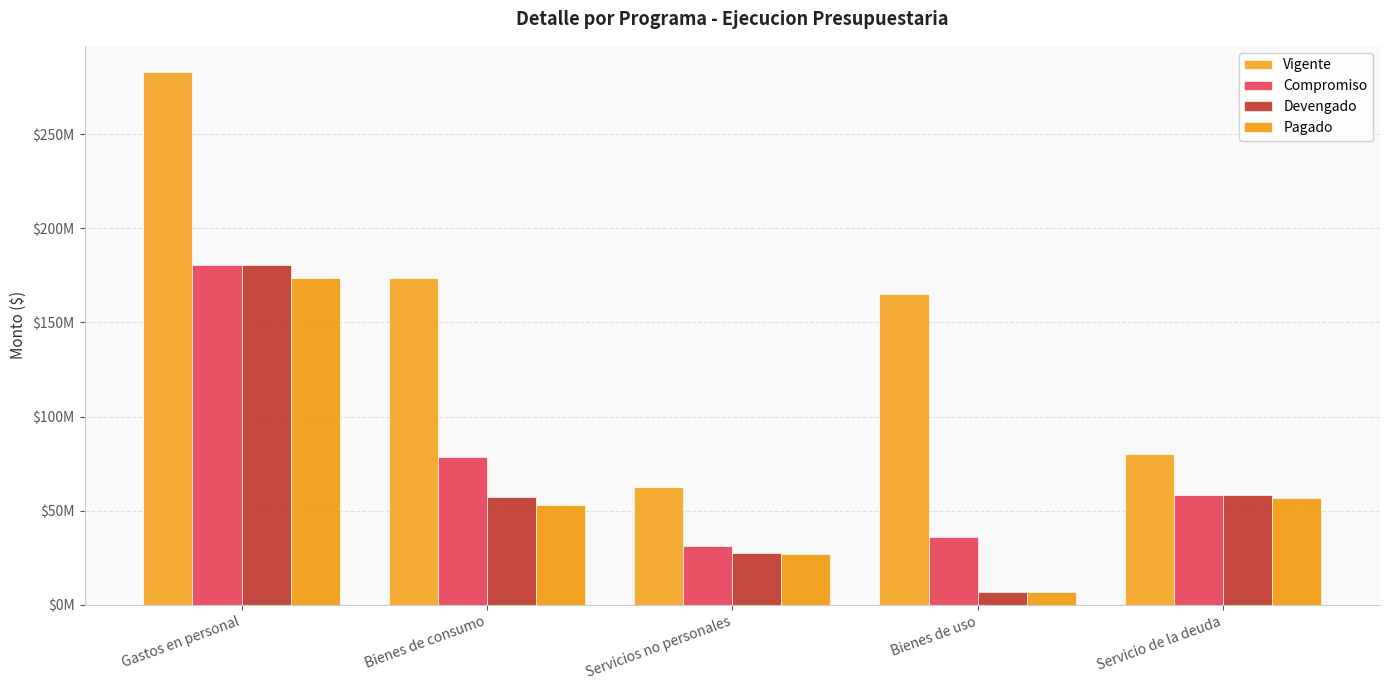

Is it true that Pagado equals 3698327.9 at Bienes de uso?

False